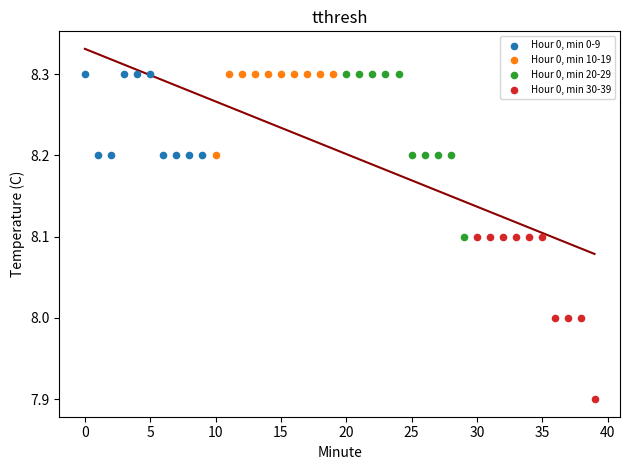

Which series reaches the minimum Y coordinate?

Hour 0, min 30-39